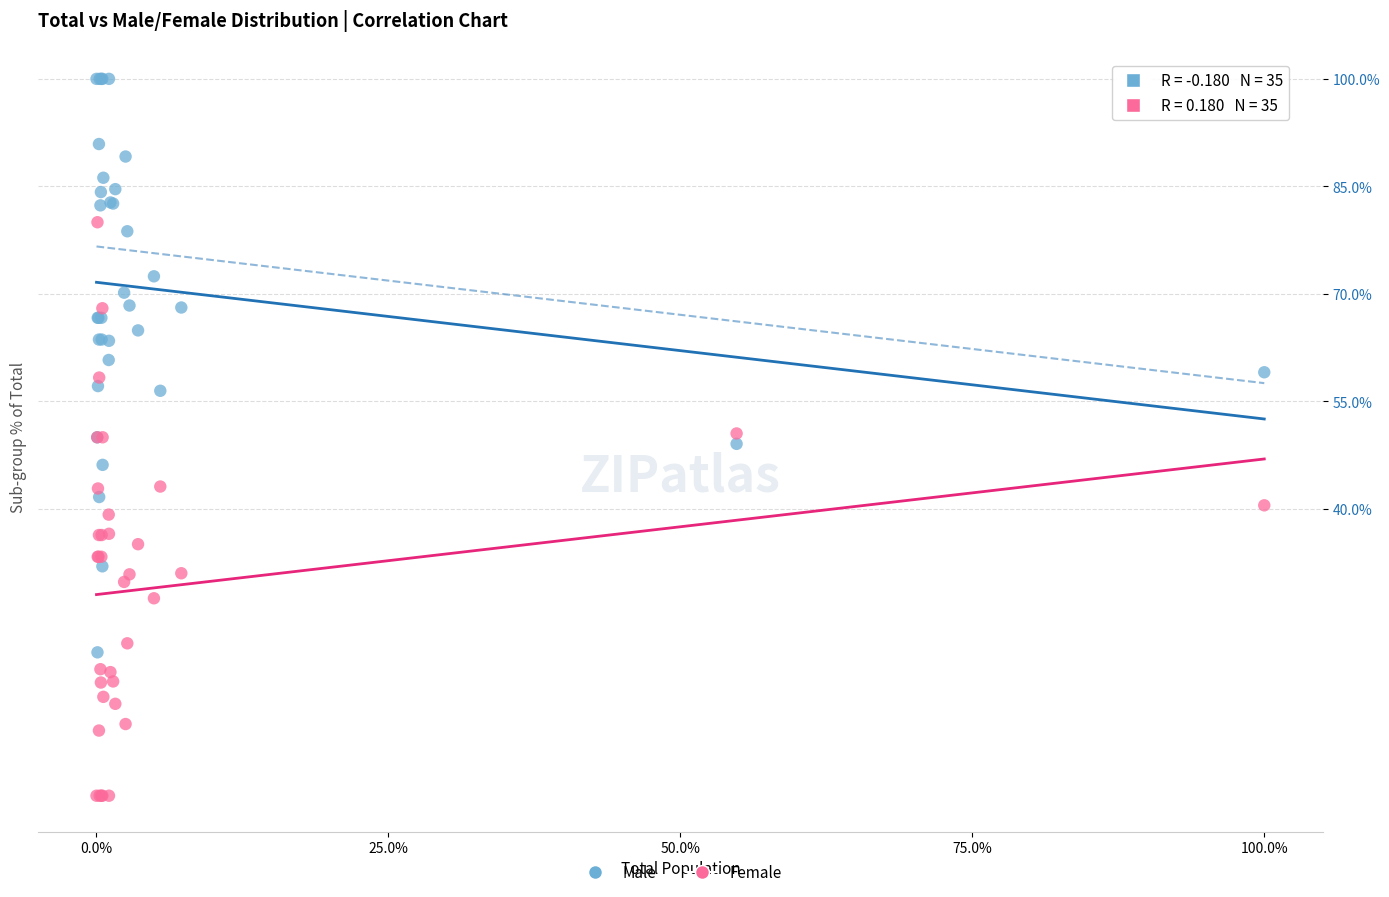

What is the X range (max minus min) for the scatter plot?

4778.0